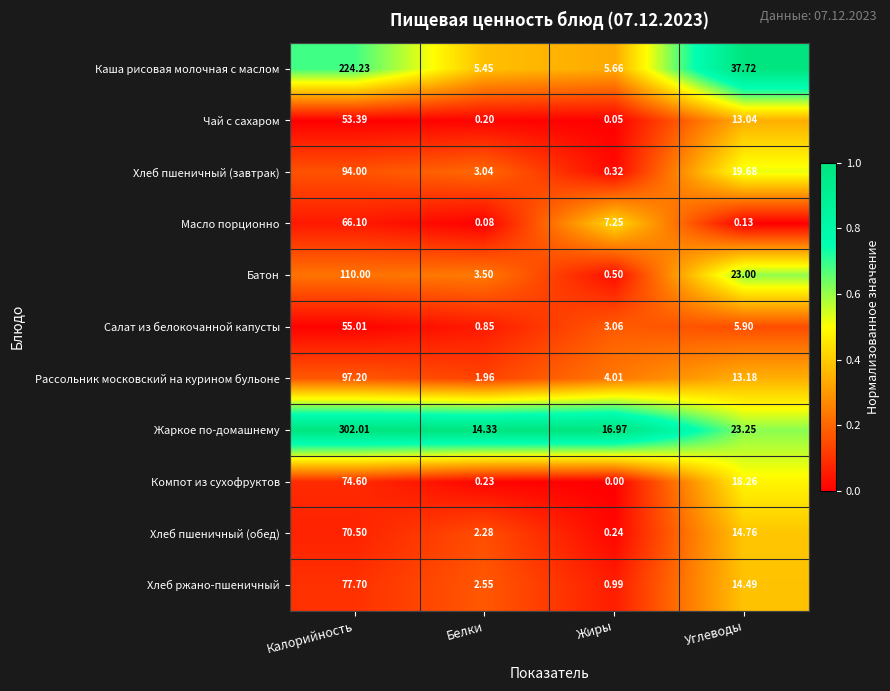

Which series has the largest range (max minus min)?

Жаркое по-домашнему